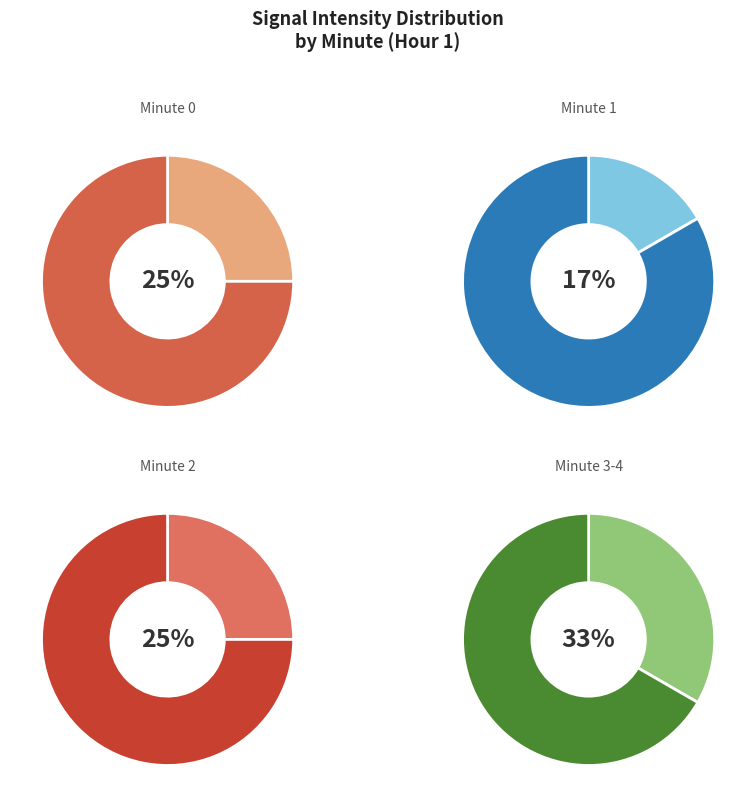

Combined, do Minute 0 and Minute 3 account for over 50%?

No